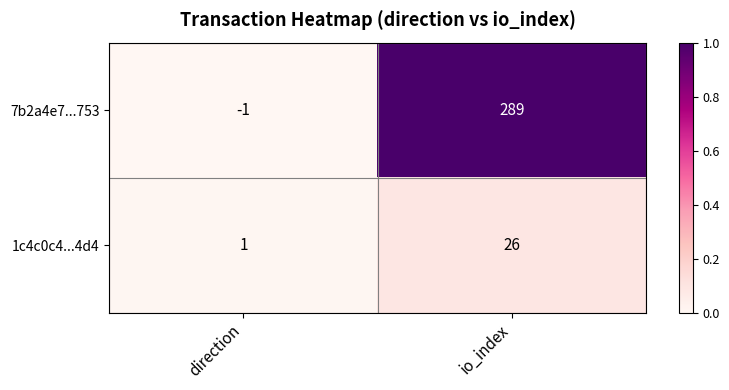

Reading left to right, list all the values displayed in this chart.

7b2a4e7...753: -1	289
1c4c0c4...4d4: 1	26